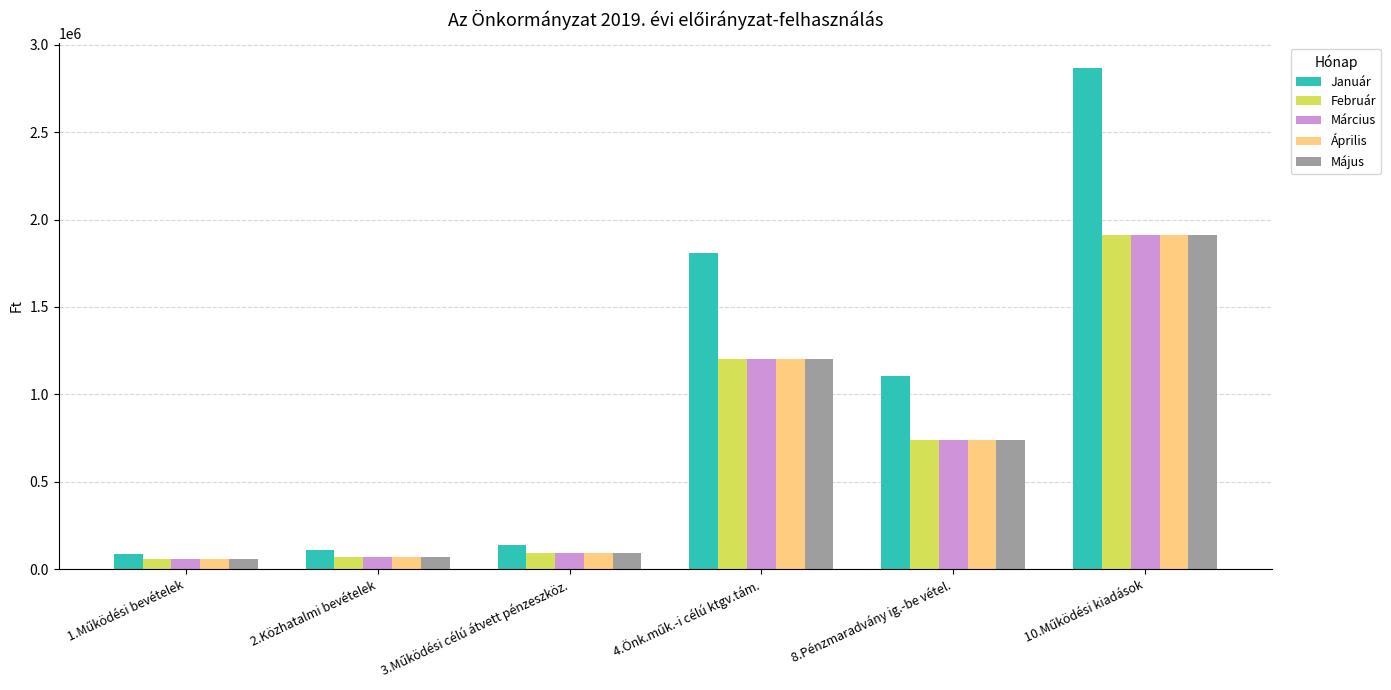

Are the bars horizontal?

No